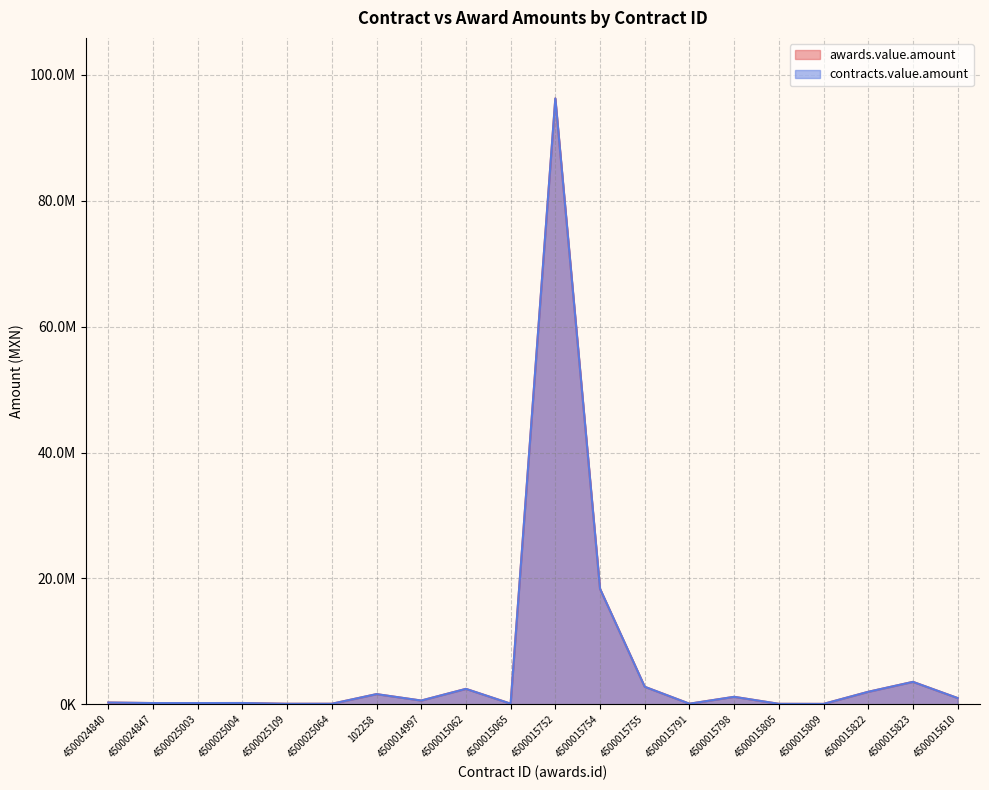

True or false: awards.value.amount and contracts.value.amount intersect in this chart.

False